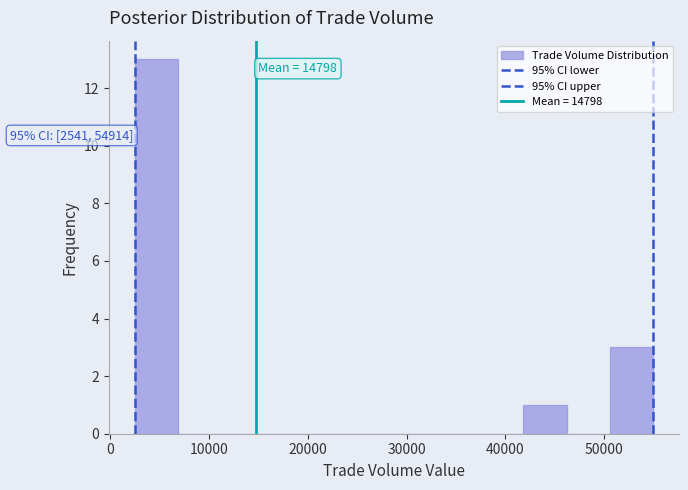

Which range on the x-axis has the tallest bar?

2000 to 7000